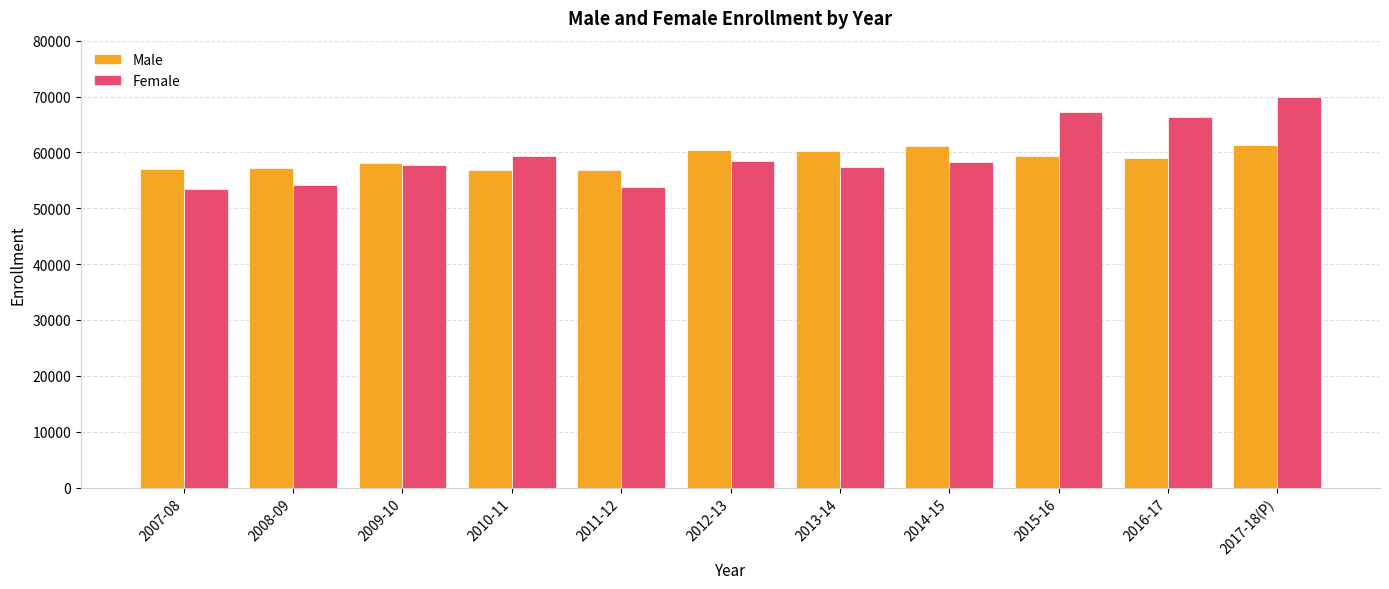

What is the label of the 8th bar from the left?

2014-15